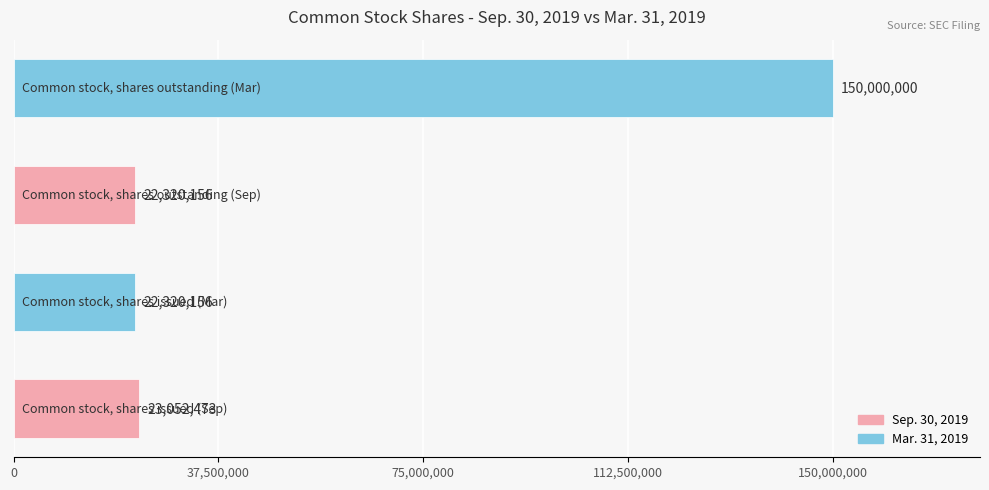

Reading top to bottom, what are all the values shown in this chart?

150000000	22320156	22320156	23052473